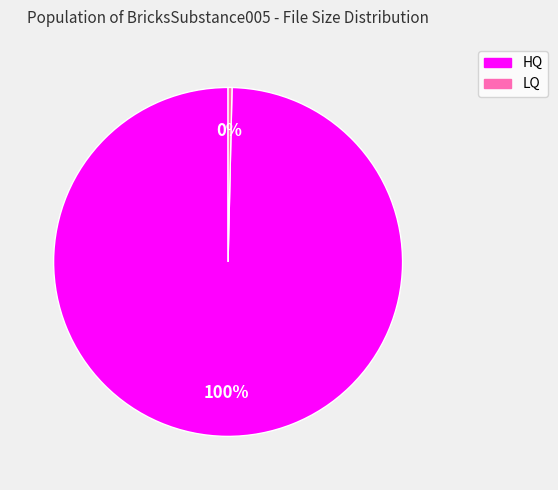

Do HQ and LQ together represent more than half of the pie?

Yes